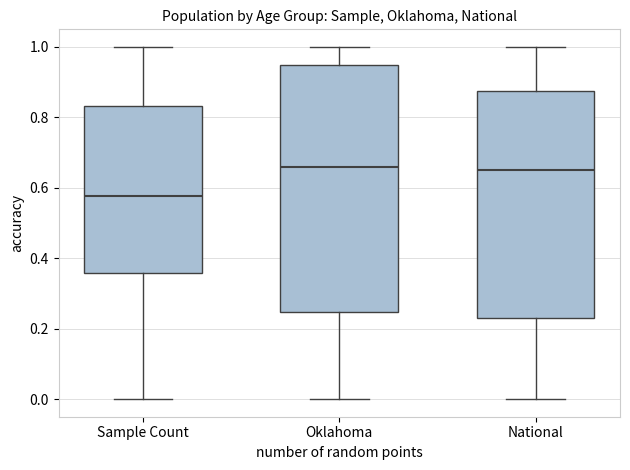

Reading left to right, transcribe this box plot: for each box, give where its median line is, the range the box spans, and where its two whiskers end, as read against the y-axis. The values are not printed on the chart, so give them approximately, as read against the axis.

Sample Count: median 0.58, box 0.36 to 0.84, whiskers 0.00 to 1.00
Oklahoma: median 0.66, box 0.24 to 0.94, whiskers 0.00 to 1.00
National: median 0.66, box 0.24 to 0.88, whiskers 0.00 to 1.00